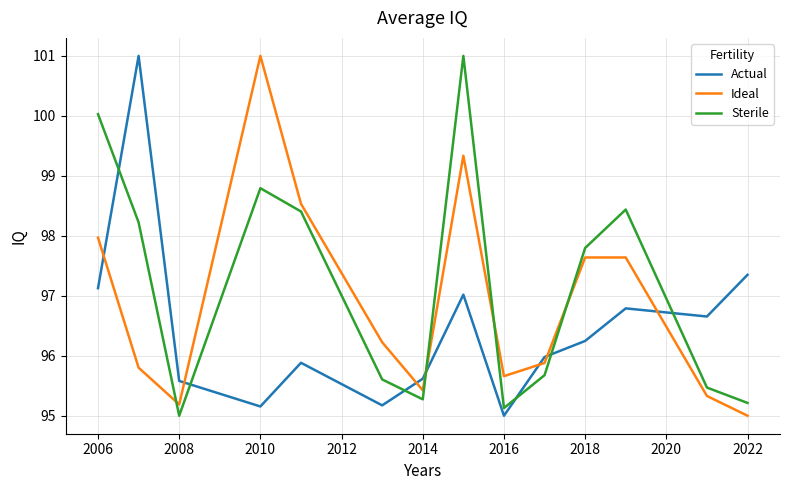

Rank the series by their average value, from lowest to highest.

Actual, Ideal, Sterile